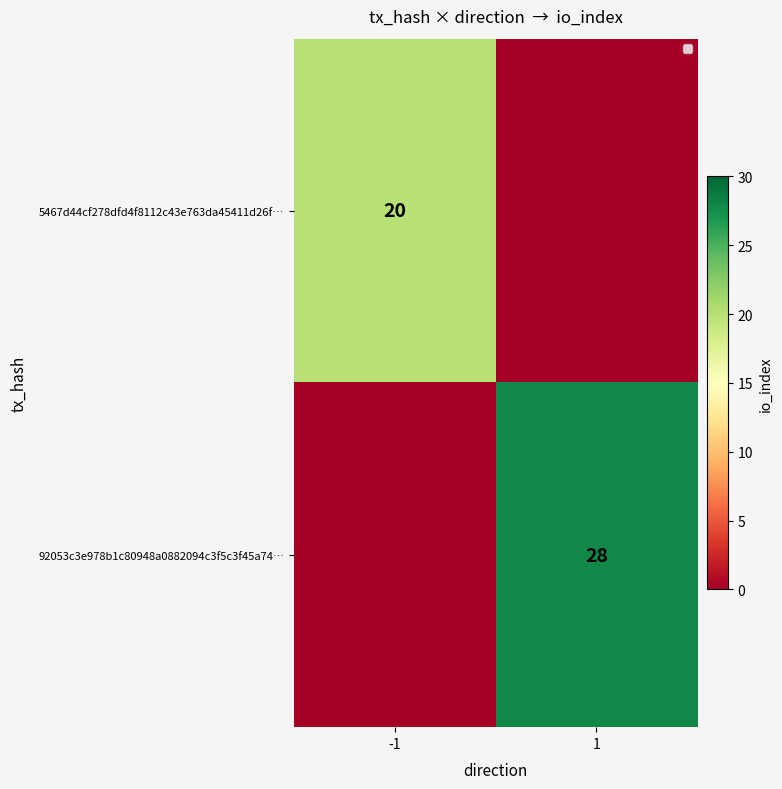

The 5467d44cf278dfd4f8112c43e763da45411d26f… series shows 4 at -1. True or false?

False